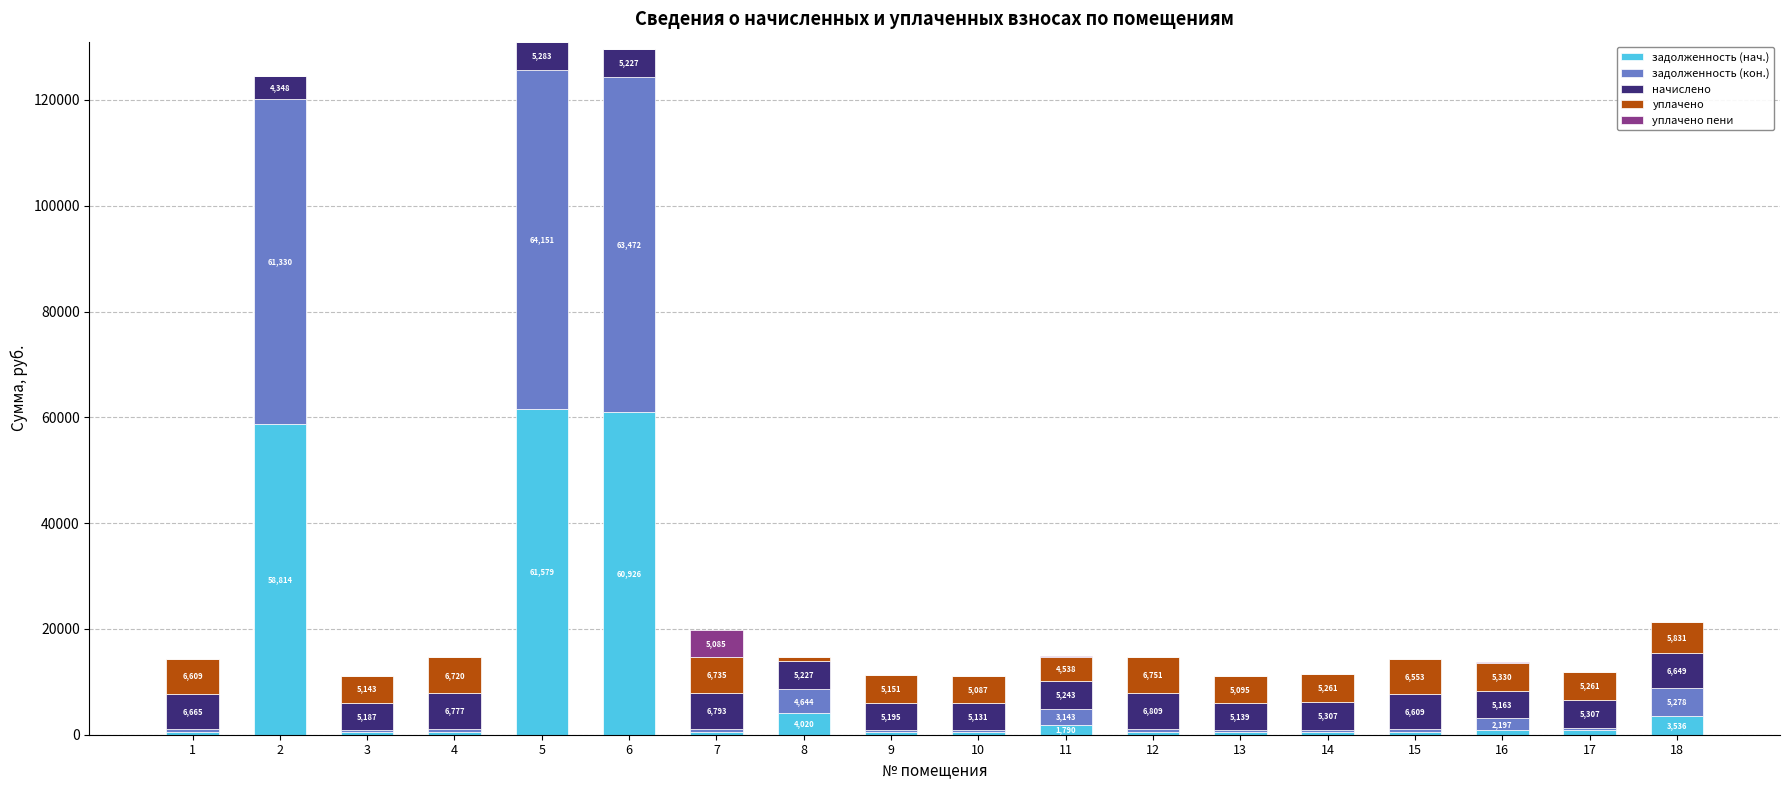

At which category is the sum across all series the highest?

5